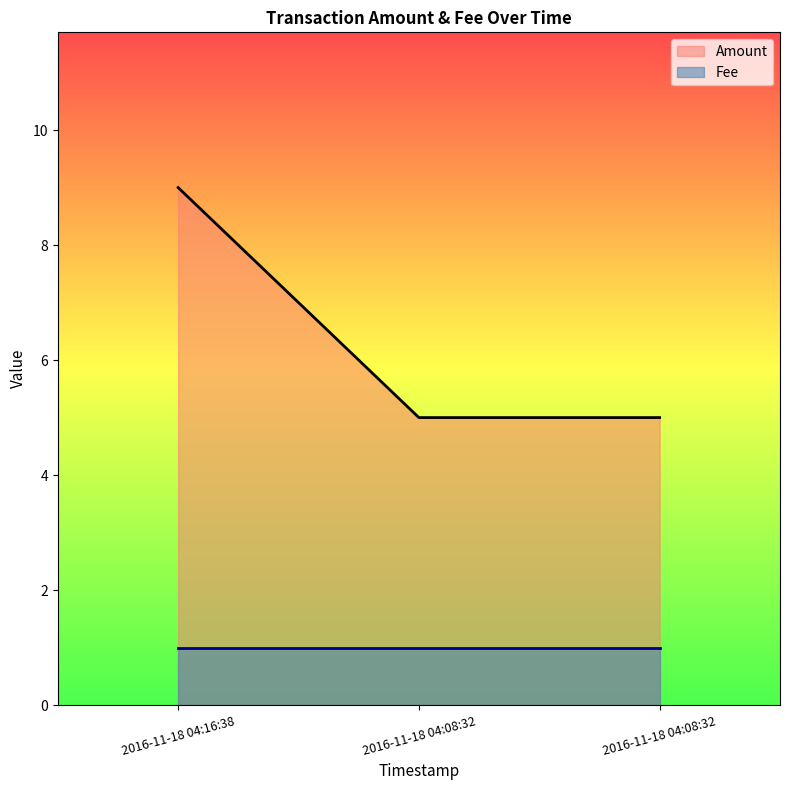

How many lines are shown in the chart?

2